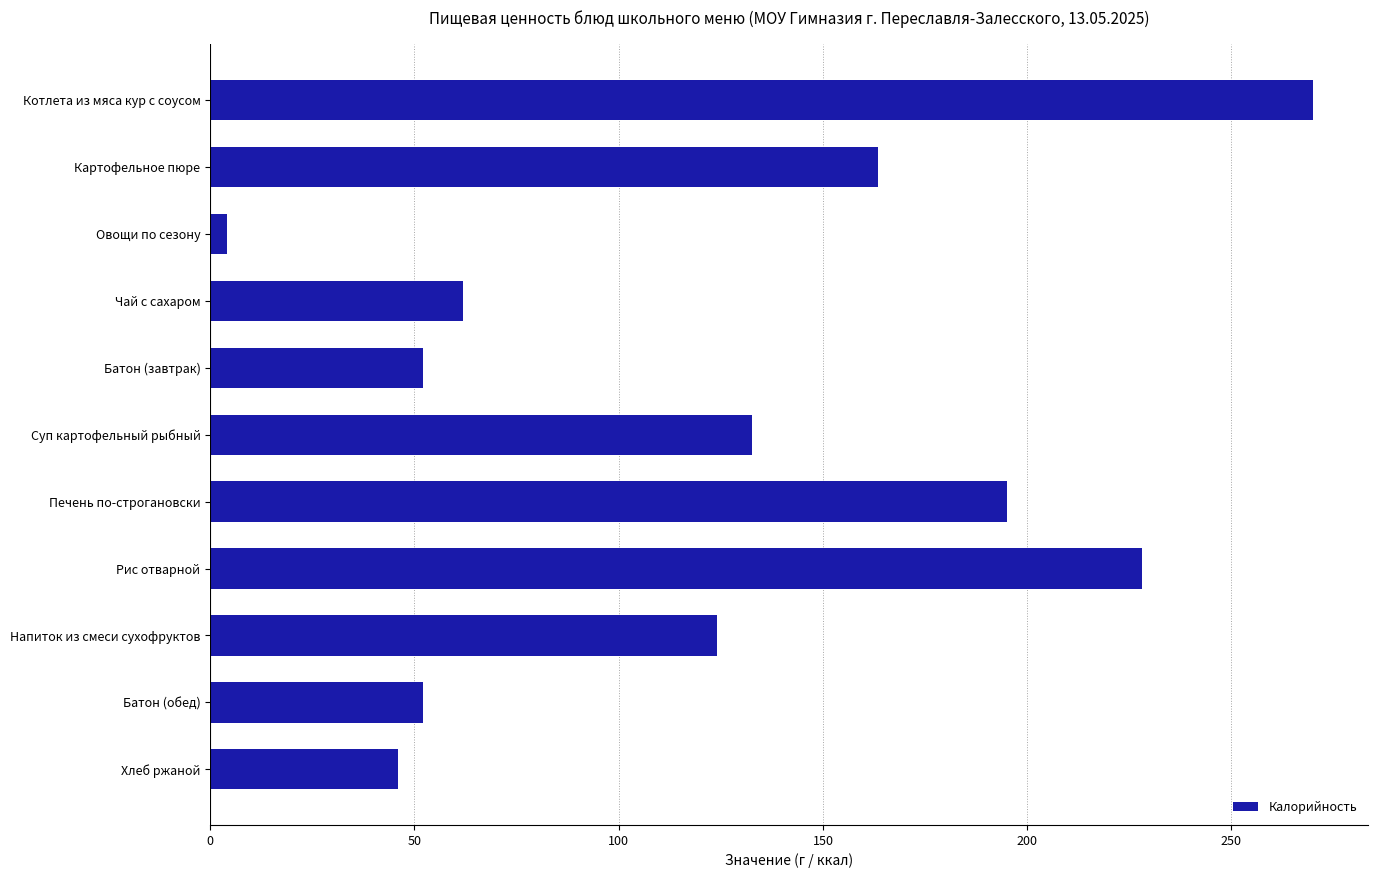

Does the chart contain stacked bars?

No